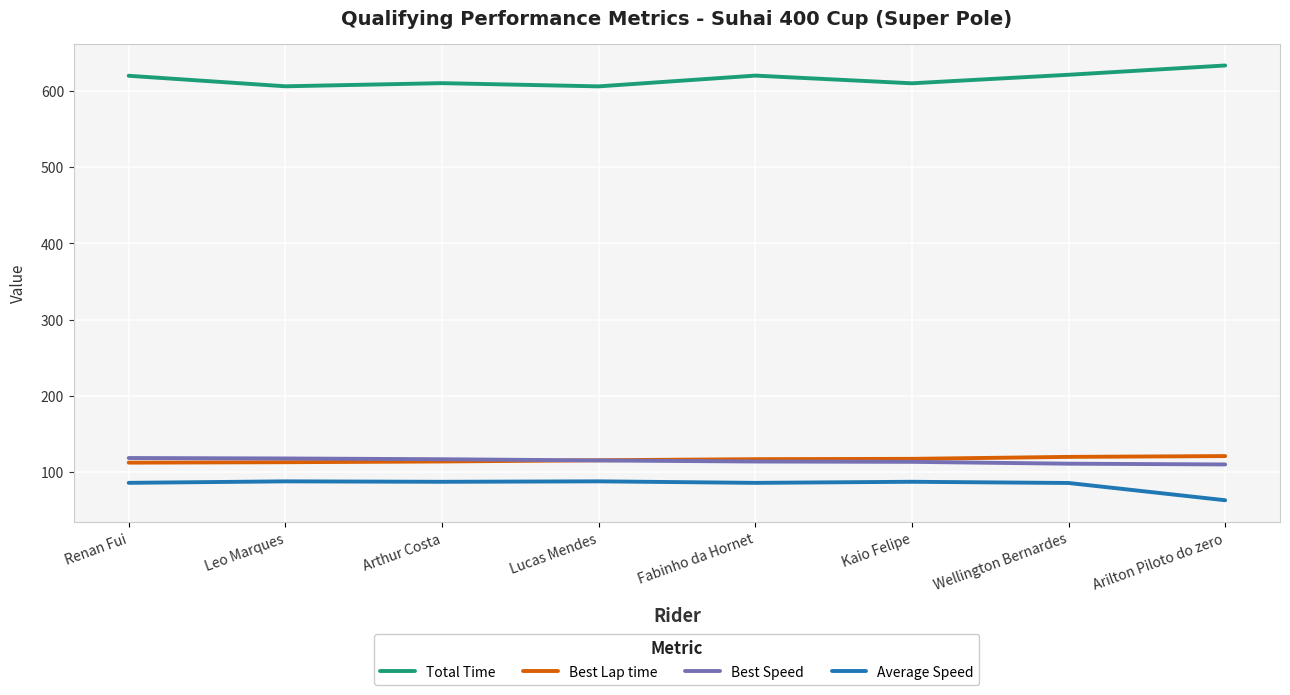

Read the Total Time value at Arthur Costa.

610.2